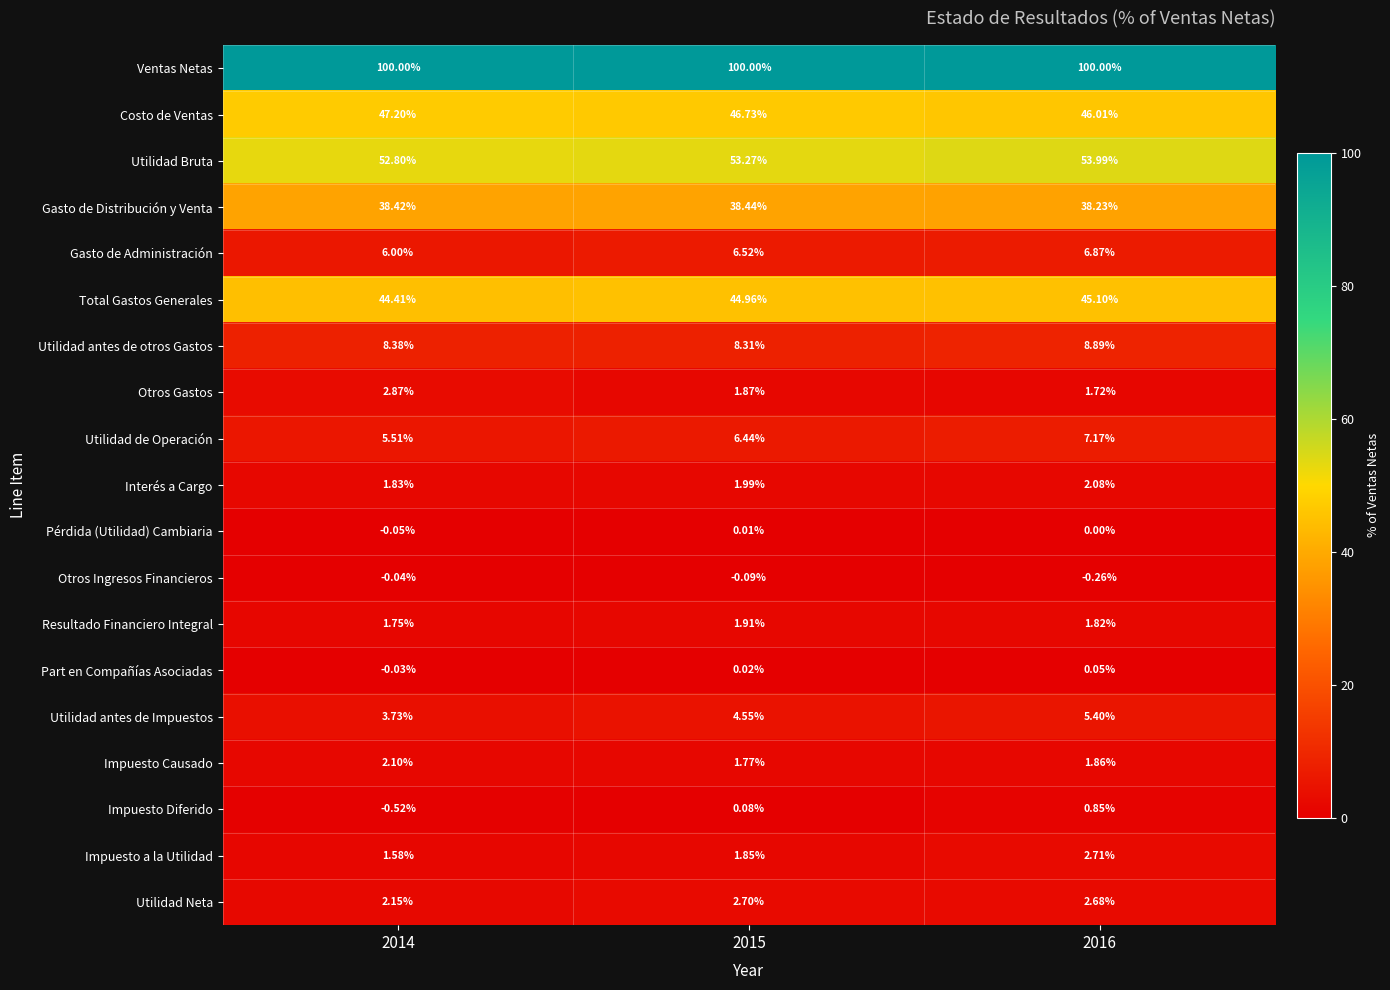

Count the number of categories in the chart.

3